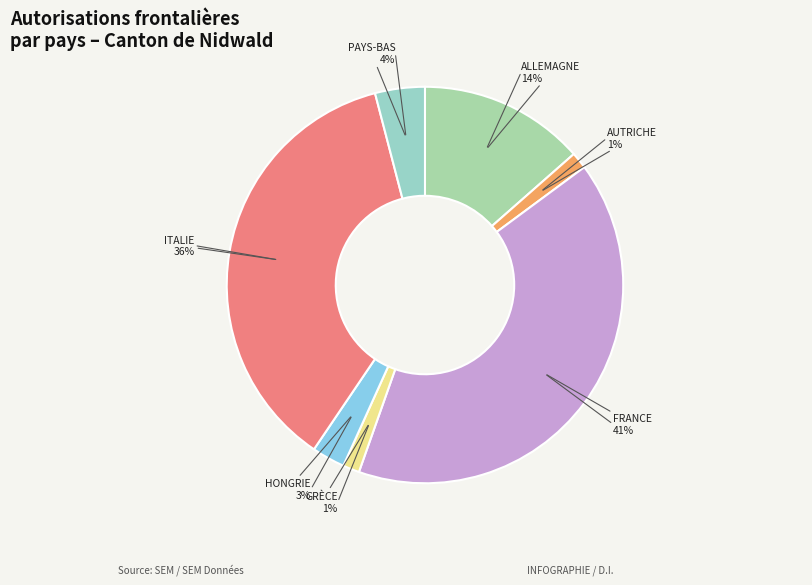

How many slices are in this pie chart?

7